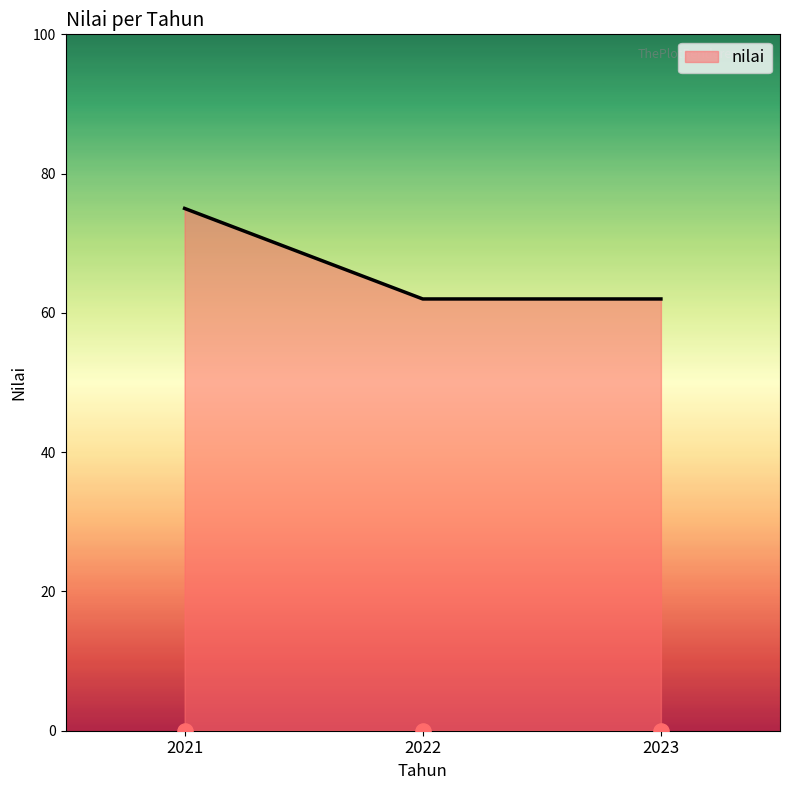

Between 2023 and 2021, which is larger?

2021